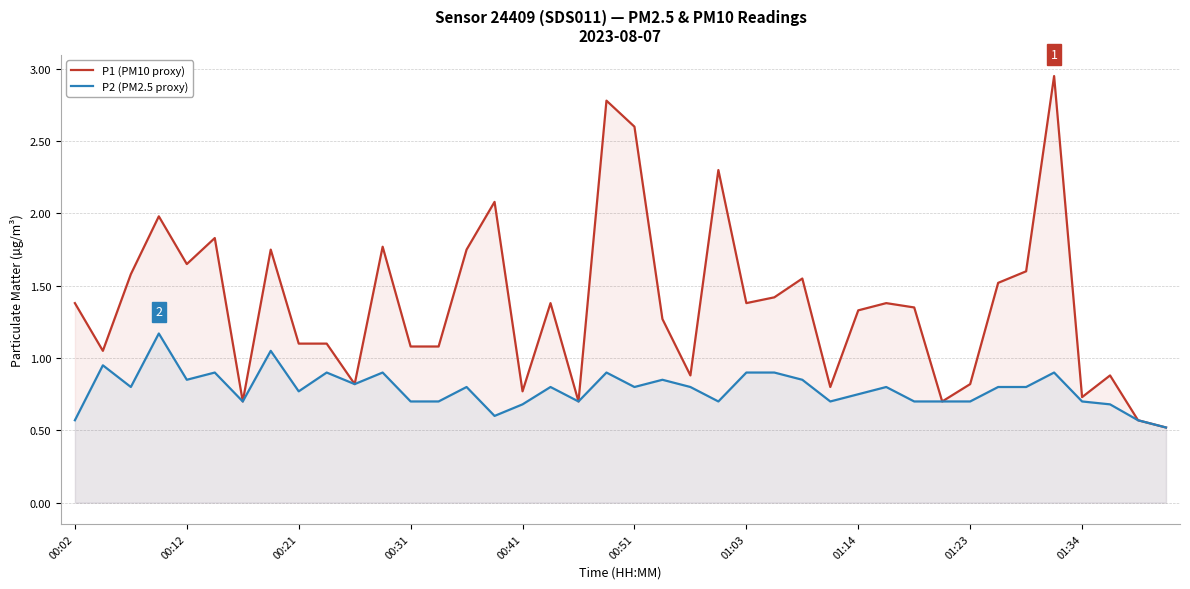

True or false: P2 (PM2.5 proxy) and P1 (PM10 proxy) cross at least once.

False